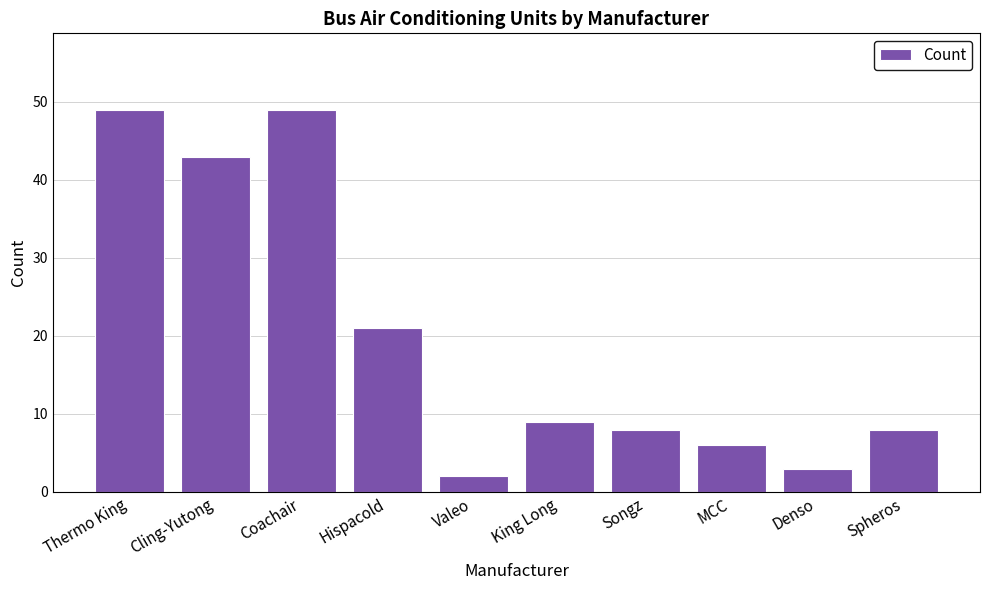

What is the smallest value displayed?

2